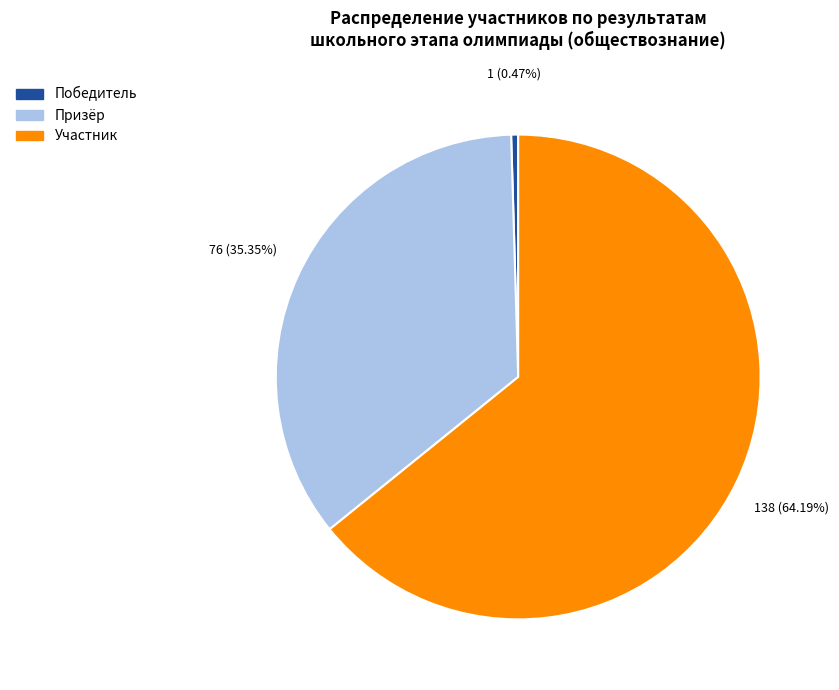

Count the number of slices in the pie.

3